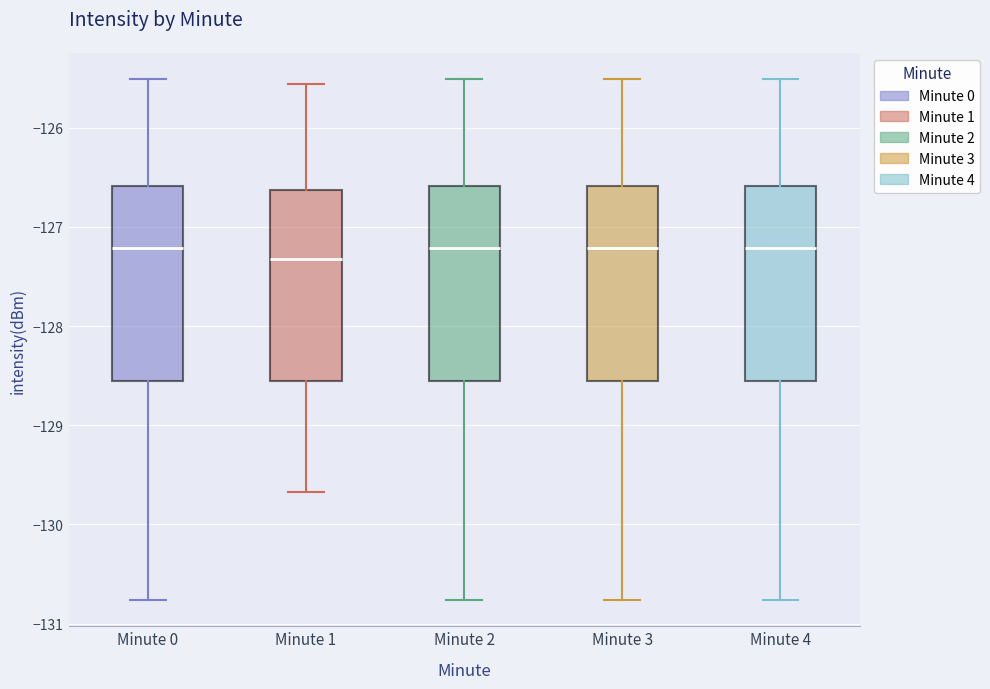

Reading left to right, transcribe this box plot: for each box, give where its median line is, the range the box spans, and where its two whiskers end, as read against the y-axis. The values are not printed on the chart, so give them approximately, as read against the axis.

Minute 0: median -127.2, box -128.6 to -126.6, whiskers -130.8 to -125.5
Minute 1: median -127.3, box -128.6 to -126.6, whiskers -129.7 to -125.6
Minute 2: median -127.2, box -128.6 to -126.6, whiskers -130.8 to -125.5
Minute 3: median -127.2, box -128.6 to -126.6, whiskers -130.8 to -125.5
Minute 4: median -127.2, box -128.6 to -126.6, whiskers -130.8 to -125.5